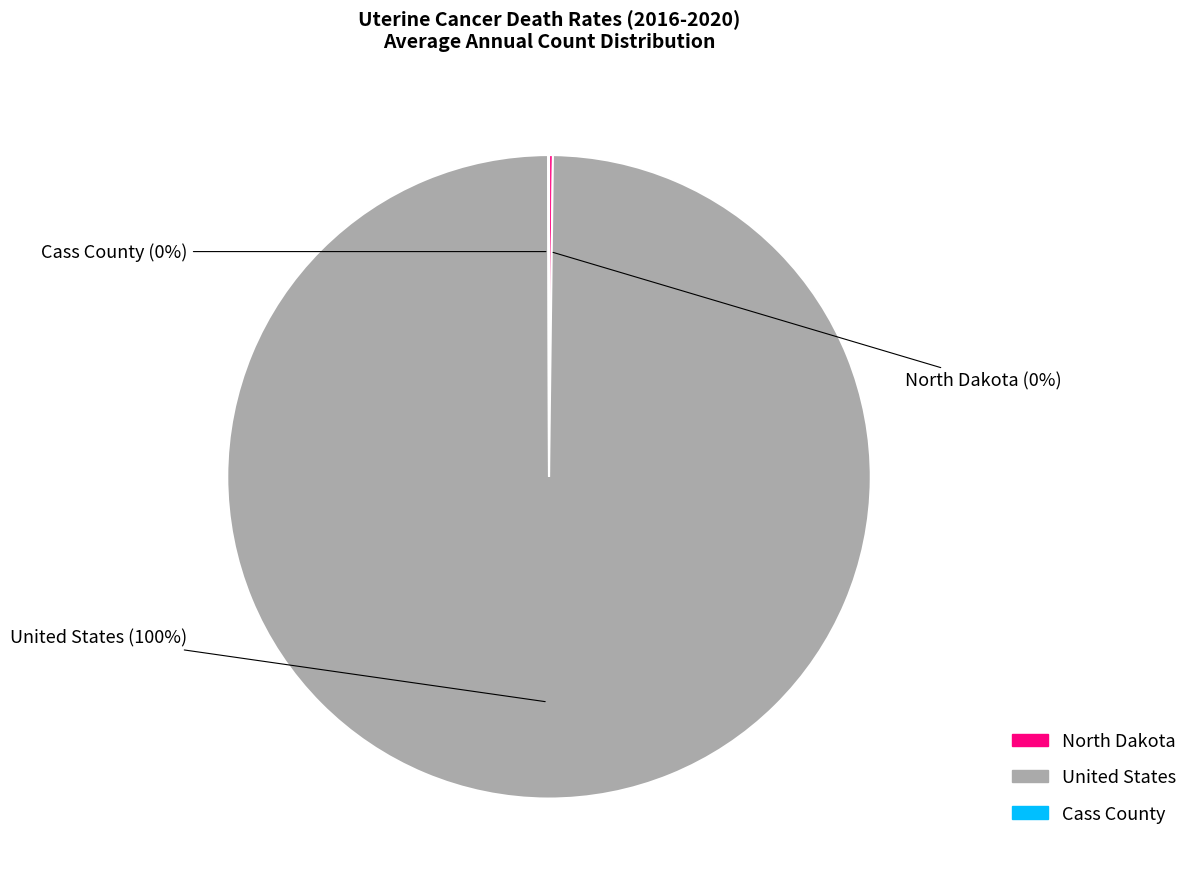

The United States slice represents 100% of the pie. True or false?

True